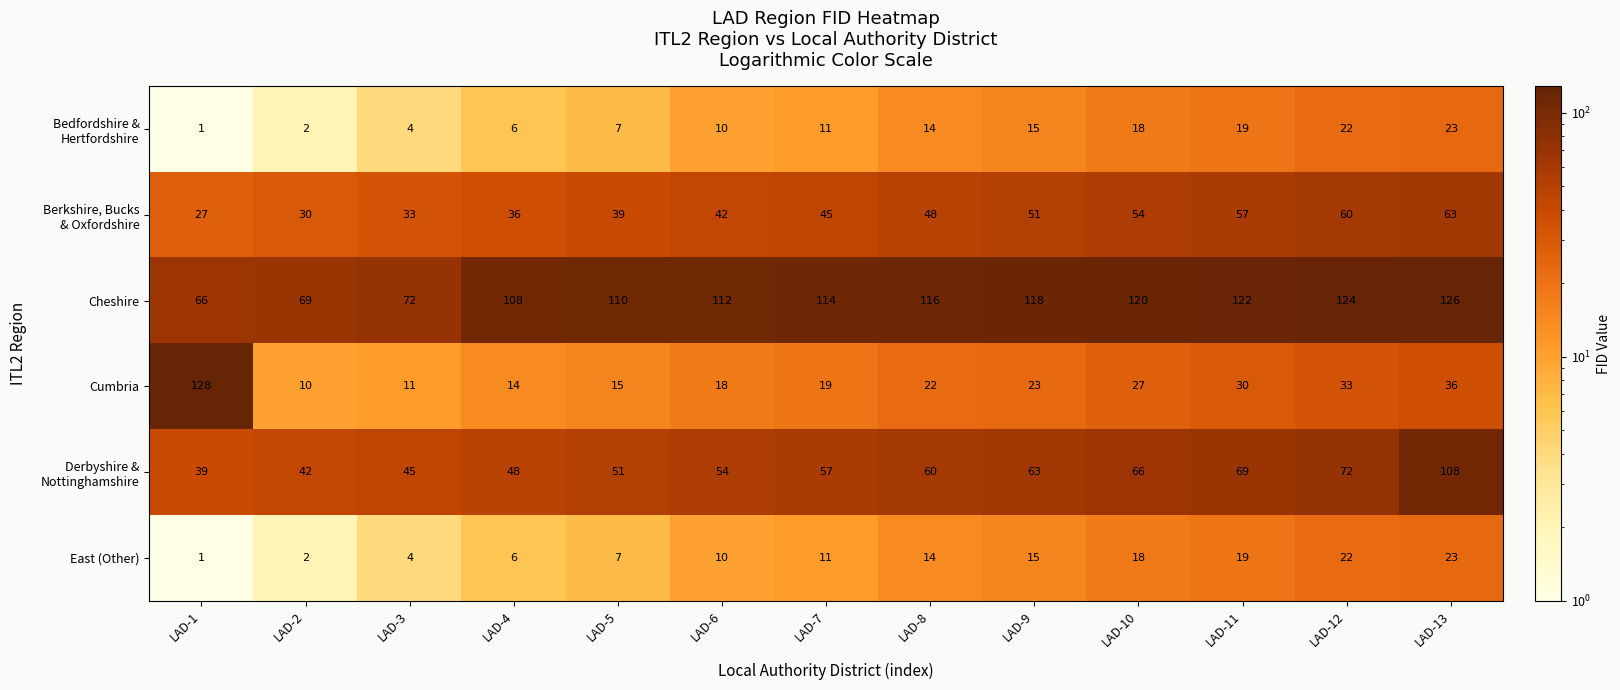

At how many categories does at least one series exceed 60?

13